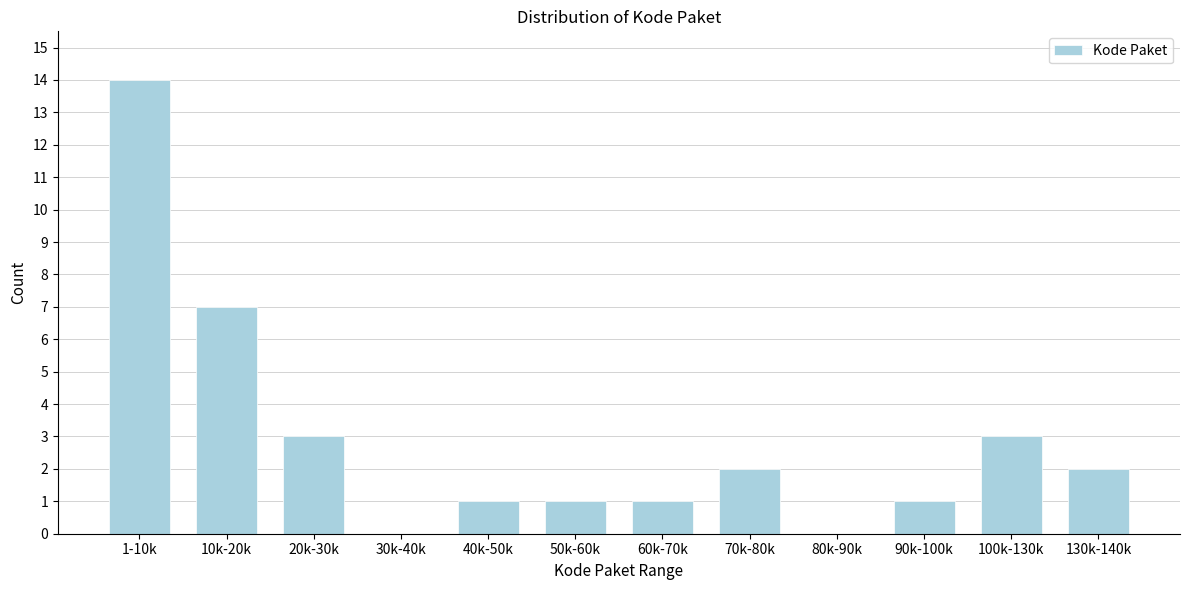

Reading left to right, list all the values displayed in this chart.

1-10k=14	10k-20k=7	20k-30k=3	30k-40k=0	40k-50k=1	50k-60k=1	60k-70k=1	70k-80k=2	80k-90k=0	90k-100k=1	100k-130k=3	130k-140k=2